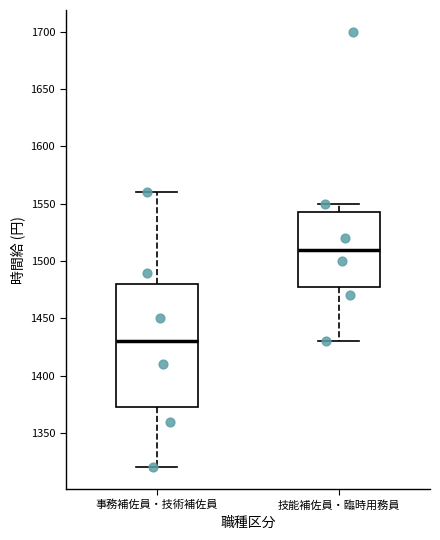

Which box's median line is the highest?

技能補佐員・臨時用務員